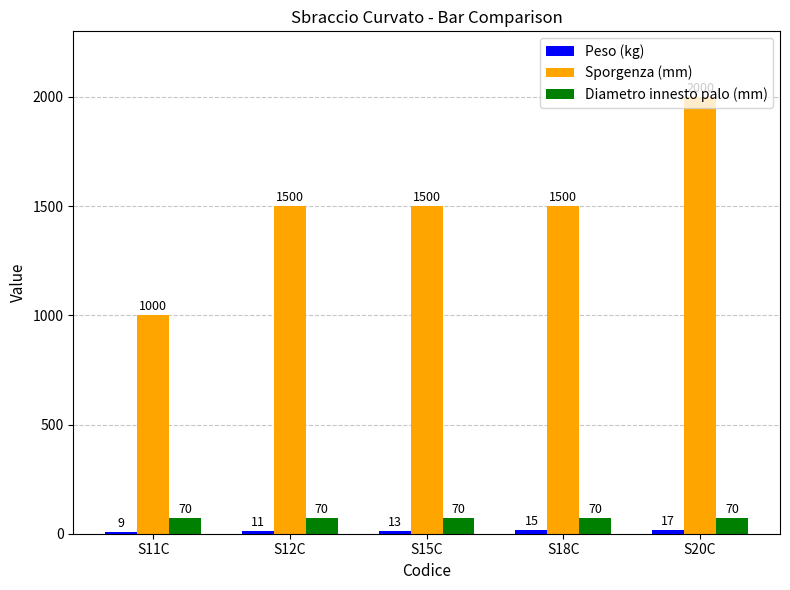

What is the minimum value for Diametro innesto palo (mm)?

70